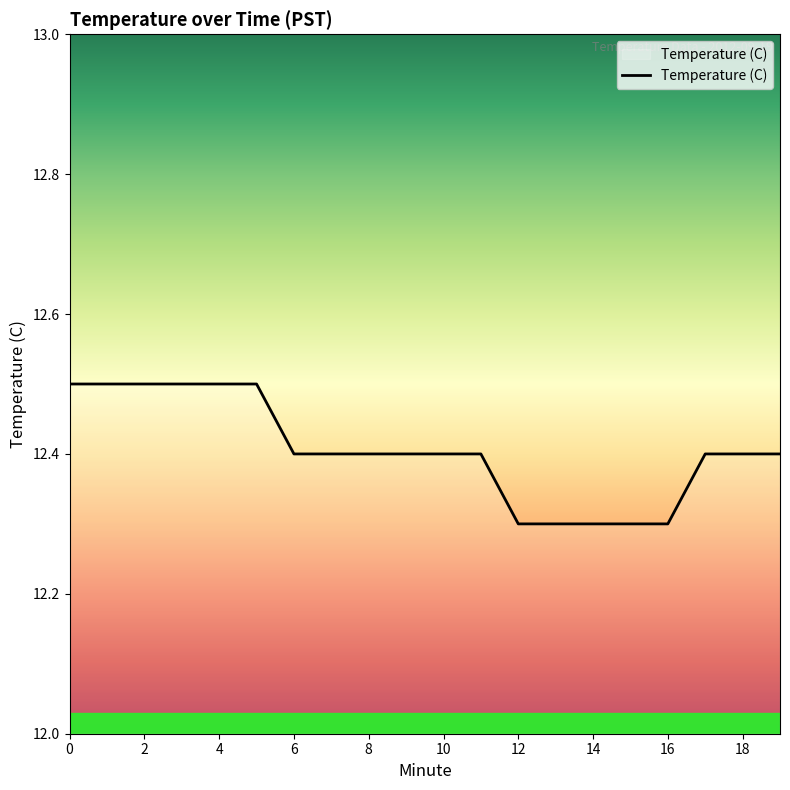

Reading left to right, transcribe all the data shown in this chart.

12.5	12.5	12.5	12.5	12.5	12.5	12.4	12.4	12.4	12.4	12.4	12.4	12.3	12.3	12.3	12.3	12.3	12.4	12.4	12.4